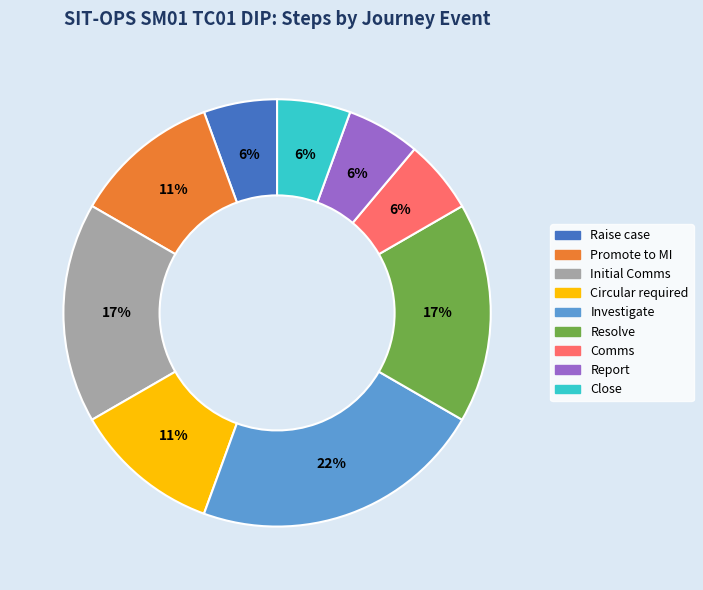

Which slice is the largest?

Investigate